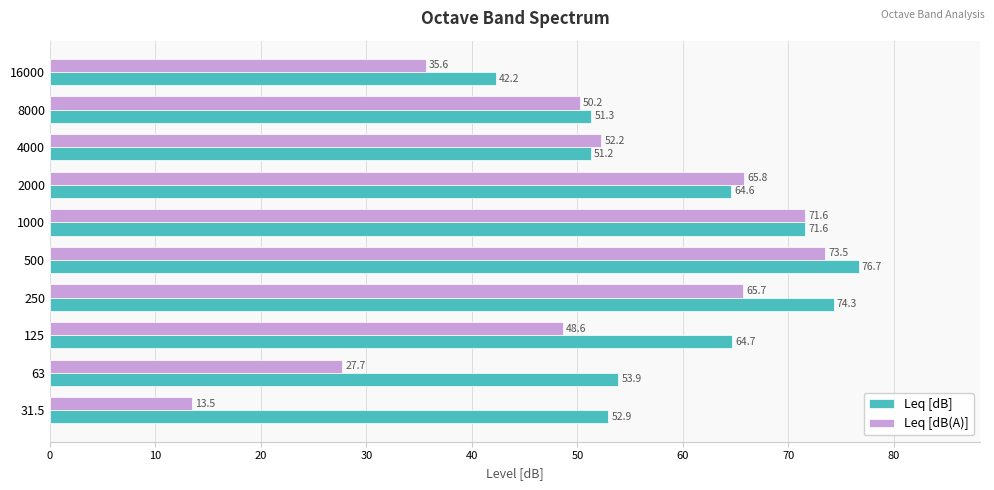

The Leq [dB(A)] series shows 13.5 at 31.5. True or false?

True